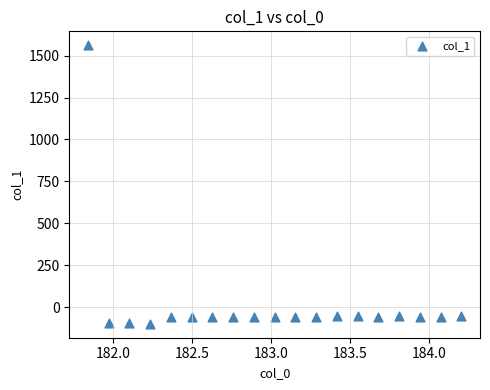

What is the range of Y values (max minus min)?

1660.2